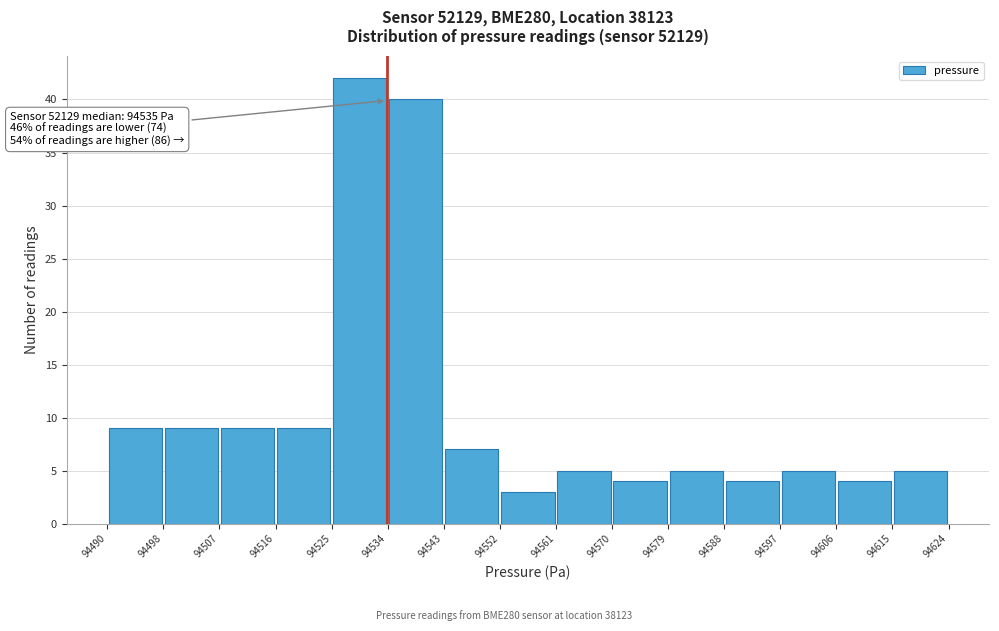

Which range on the x-axis has the tallest bar?

94525 to 94534